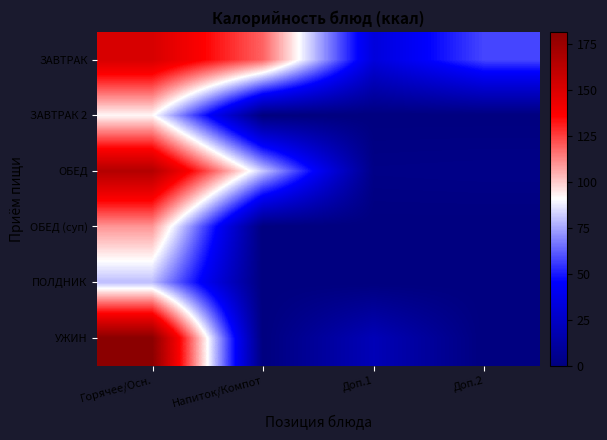

At how many categories does at least one series exceed 173?

1